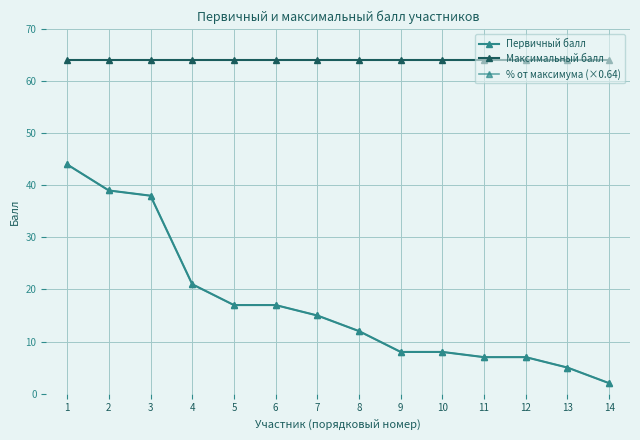

Rank the series by their maximum value, from highest to lowest.

Максимальный балл, Первичный балл, % от максимума (×0.64)